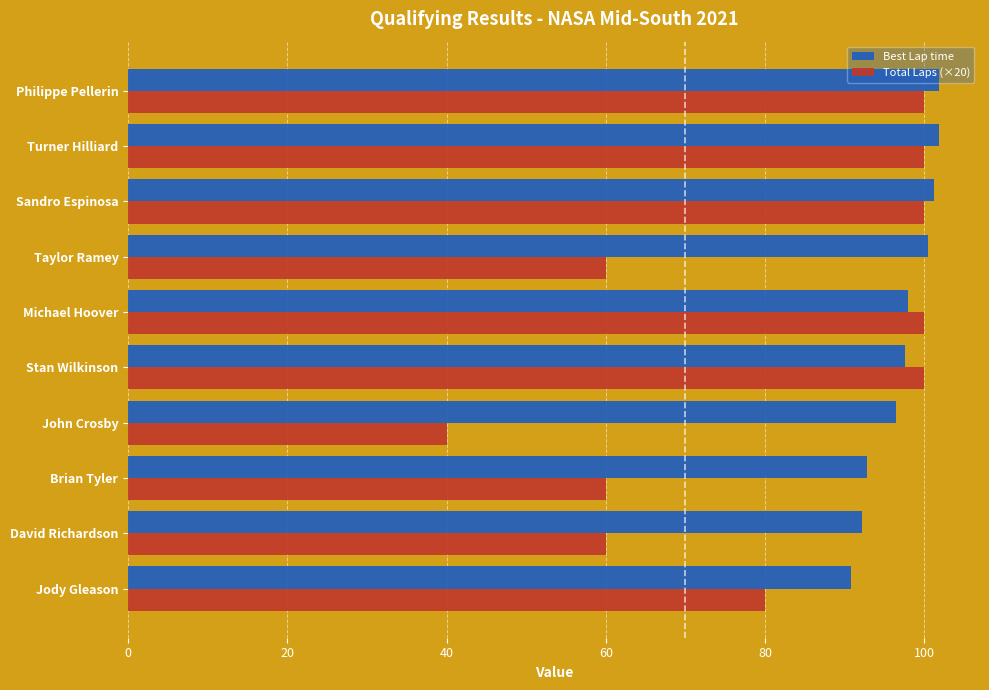

What is the maximum value for Total Laps (×20)?

100.0